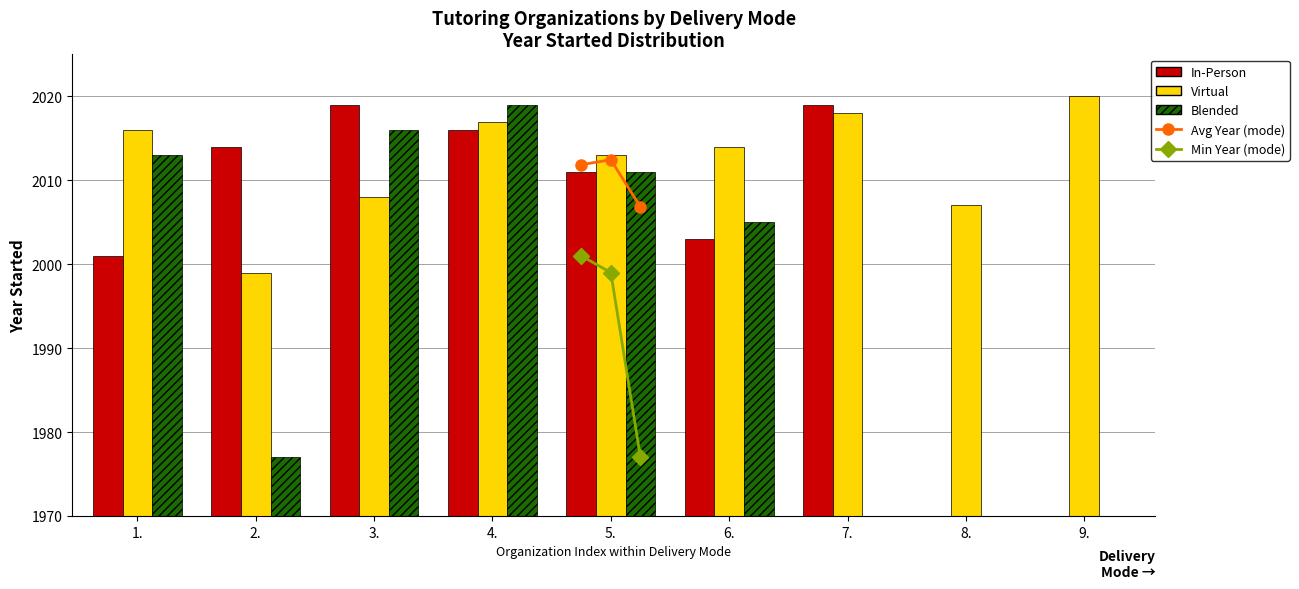

What is the difference between the maximum and minimum values in the Min Year (mode) series?

24.0